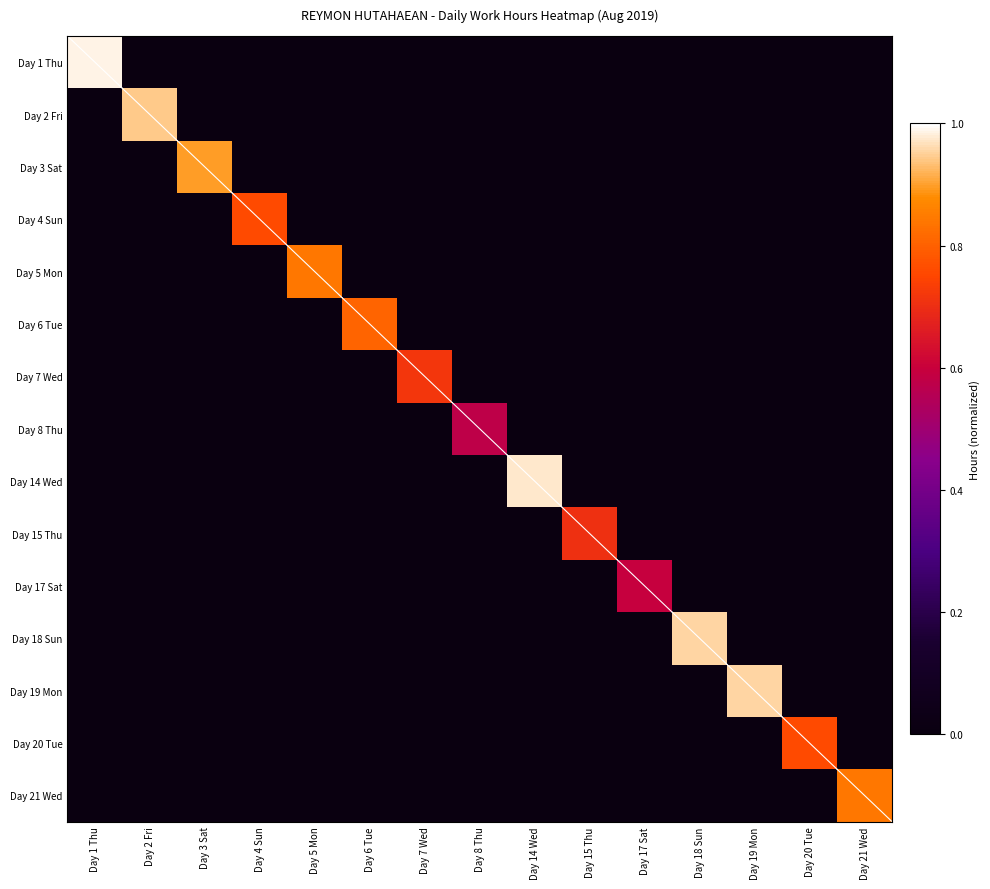

Rank the series by their maximum value, from highest to lowest.

Day 1 Thu, Day 14 Wed, Day 18 Sun, Day 19 Mon, Day 2 Fri, Day 3 Sat, Day 5 Mon, Day 21 Wed, Day 6 Tue, Day 4 Sun, Day 20 Tue, Day 7 Wed, Day 15 Thu, Day 17 Sat, Day 8 Thu